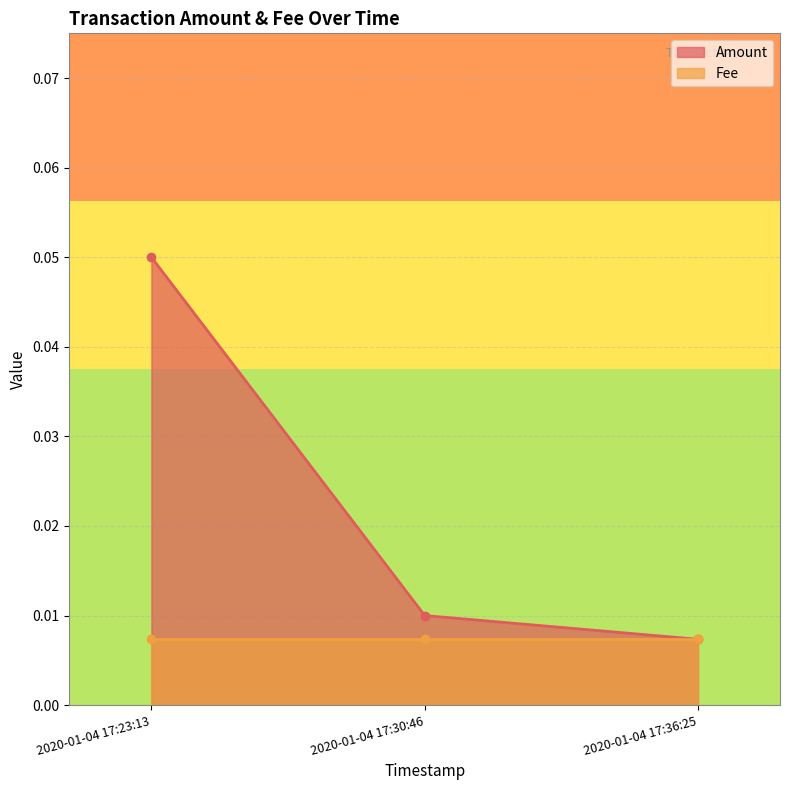

Which has a higher value, 2020-01-04 17:30:46 or 2020-01-04 17:36:25?

2020-01-04 17:30:46